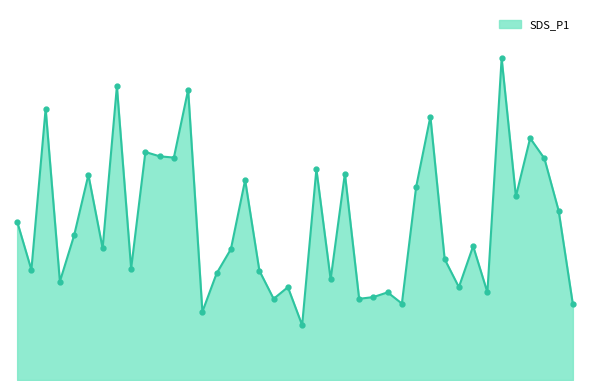

Does the chart have visible grid lines?

No